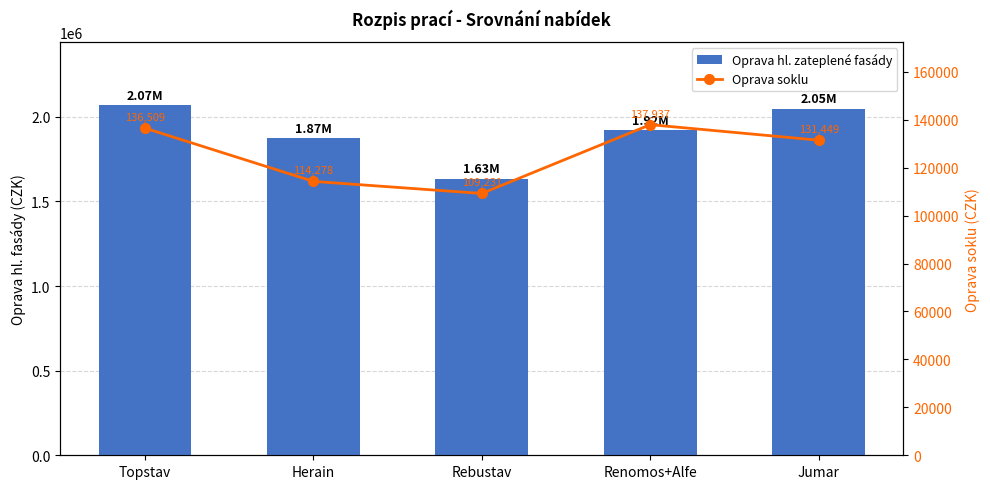

Rank the series by their maximum value, from highest to lowest.

Oprava hl. zateplené fasády, Oprava soklu